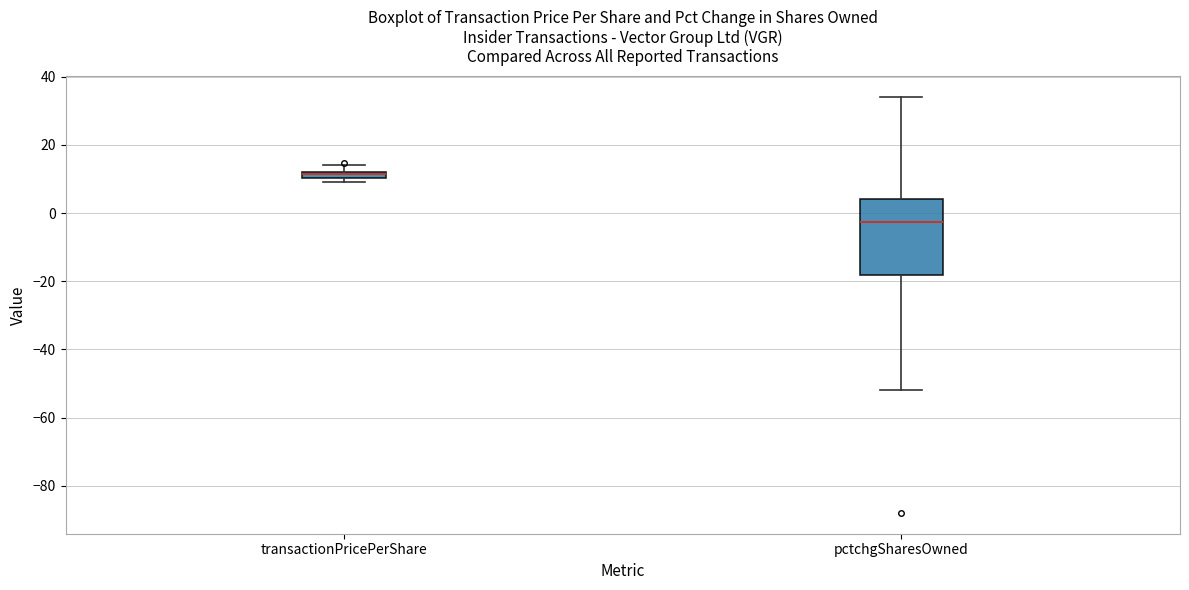

Where does the lower whisker of the box for pctchgSharesOwned end on the y-axis? The values are not printed on the chart, so give them approximately, as read against the axis.

-52